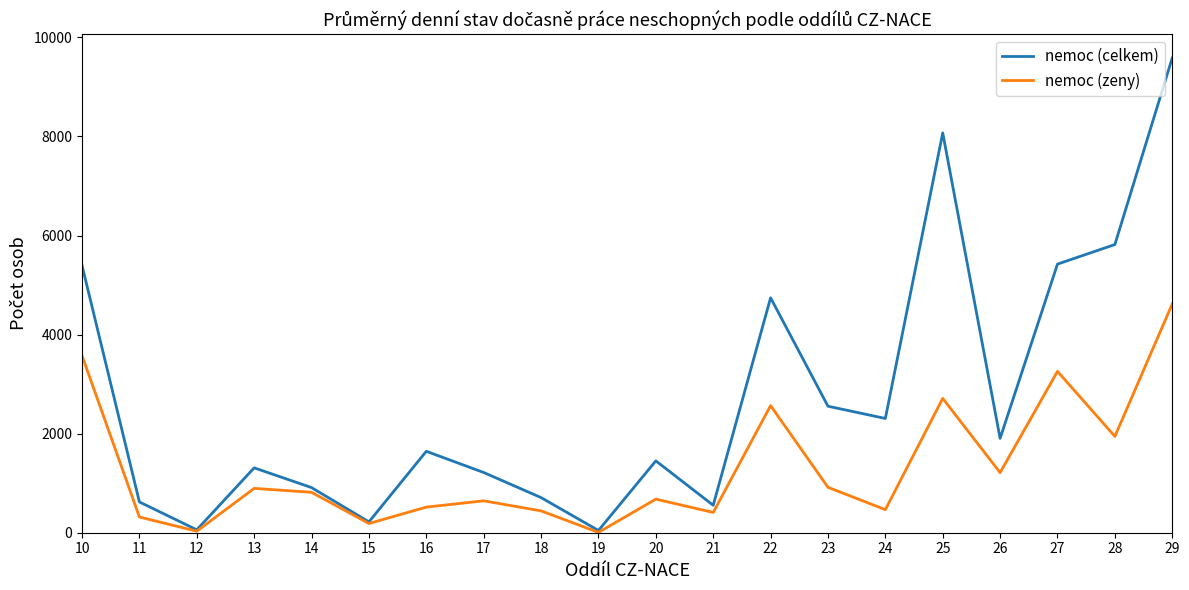

Where is the first local minimum for nemoc (zeny)?

12